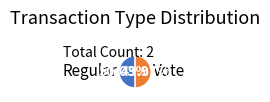

To the nearest percent, what percentage of the pie is Regular?

50%